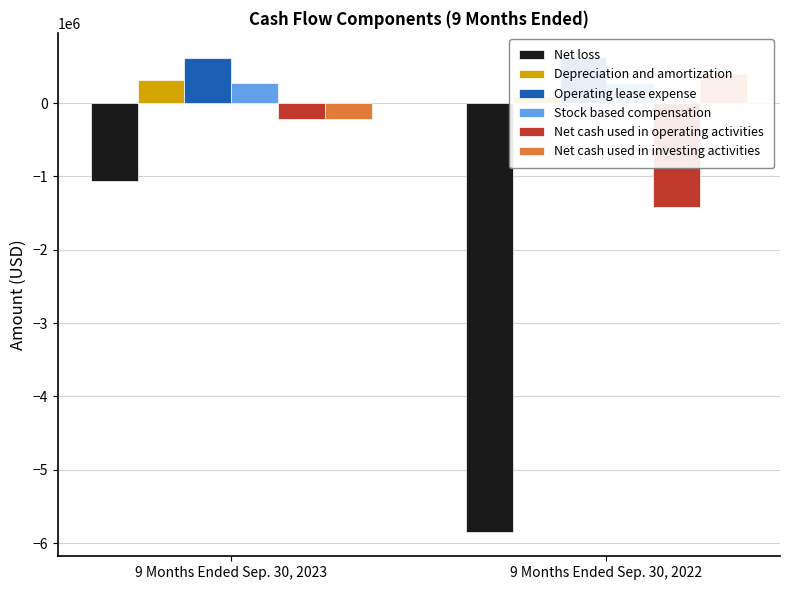

What is the spread (max minus min) of values at 9 Months Ended Sep. 30, 2023?

1683571